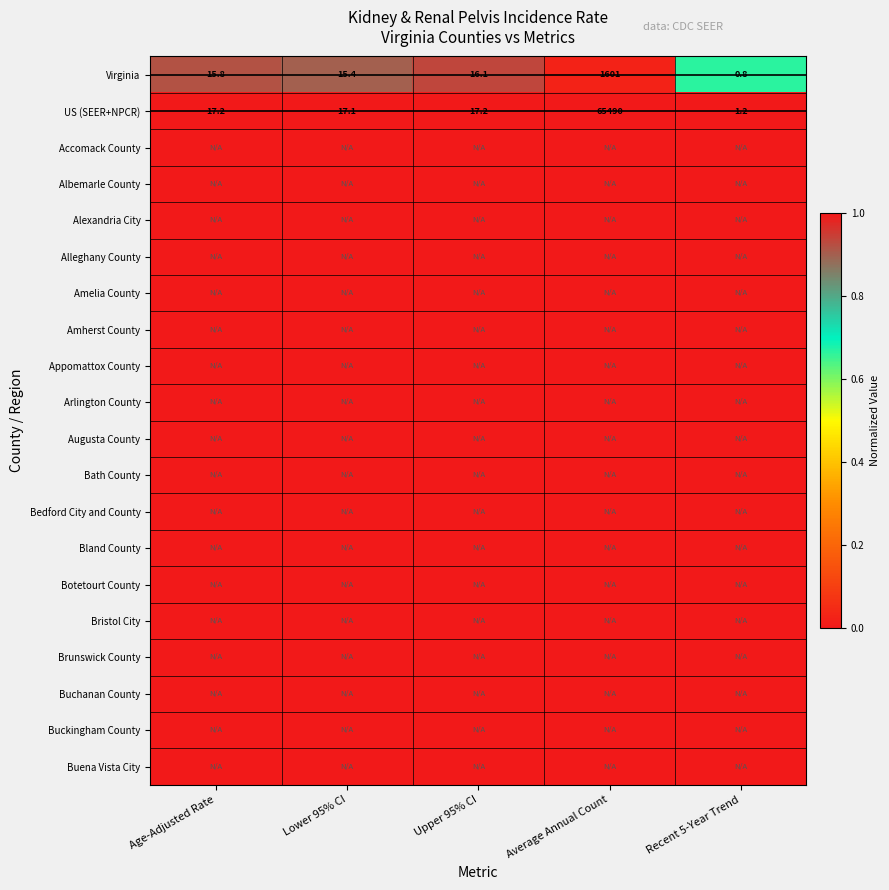

Which has a higher value, Upper 95% CI or Lower 95% CI?

Upper 95% CI